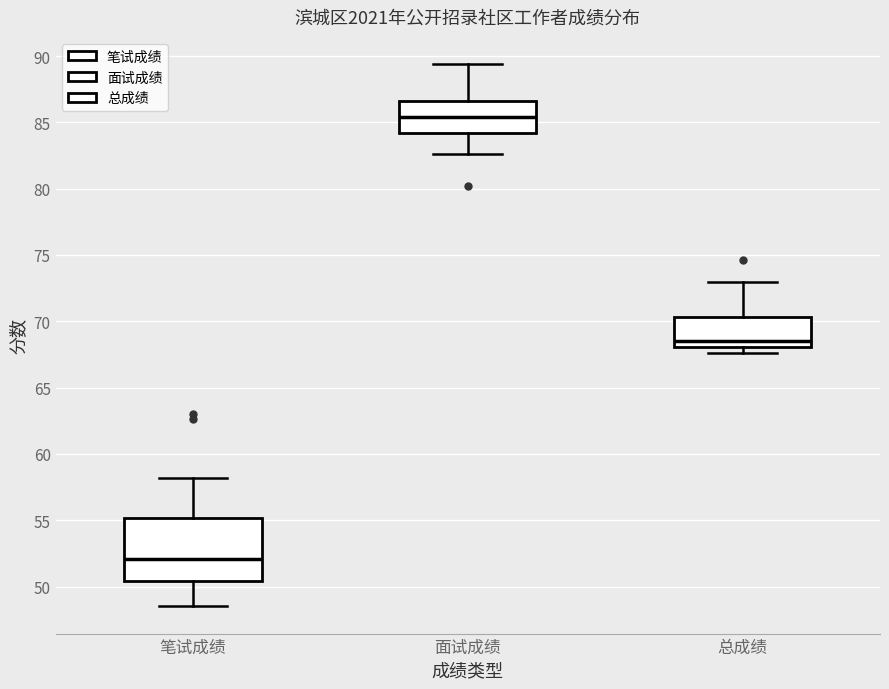

Reading left to right, transcribe this box plot: for each box, give where its median line is, the range the box spans, and where its two whiskers end, as read against the y-axis. The values are not printed on the chart, so give them approximately, as read against the axis.

笔试成绩: median 52.0, box 50.5 to 55.0, whiskers 48.5 to 58.0
面试成绩: median 85.5, box 84.0 to 86.5, whiskers 82.5 to 89.5
总成绩: median 68.5, box 68.0 to 70.5, whiskers 67.5 to 73.0